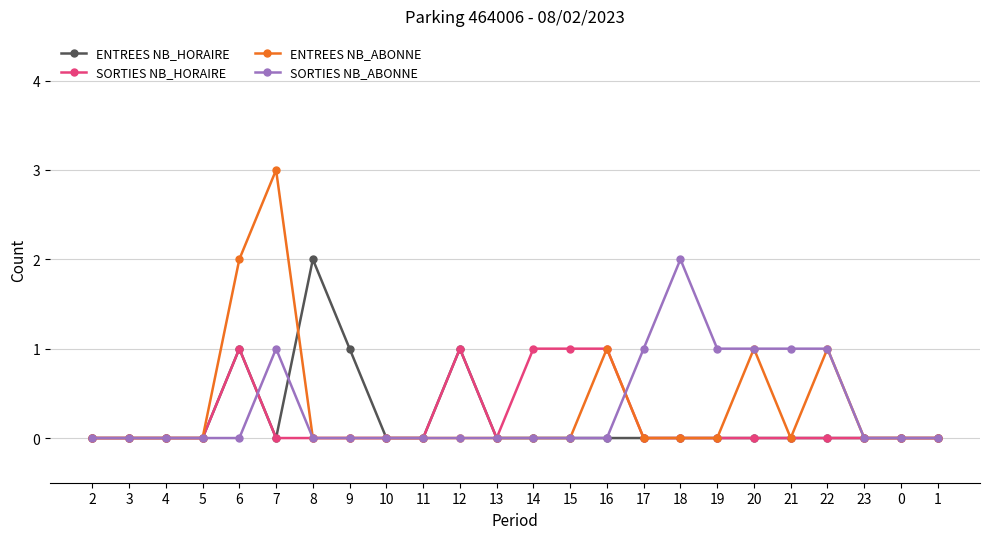

What is the label of the 3rd point from the left?

4